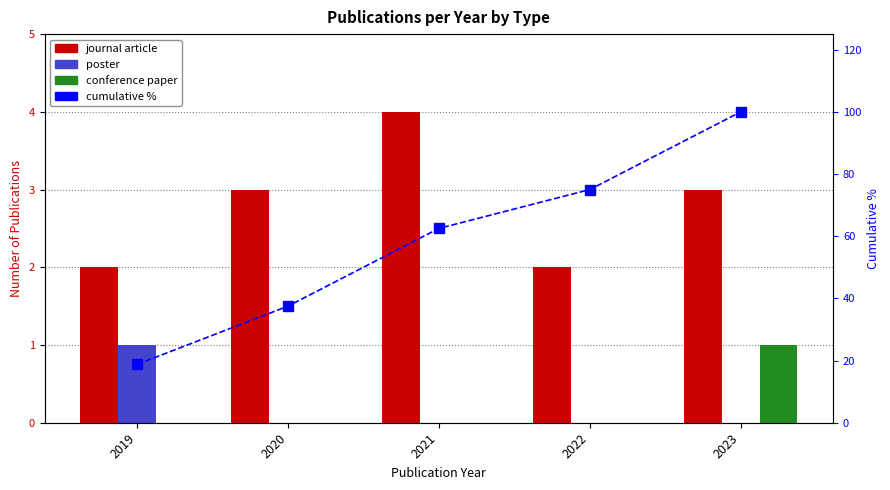

Where does the cumulative % series first go above 62?

2021